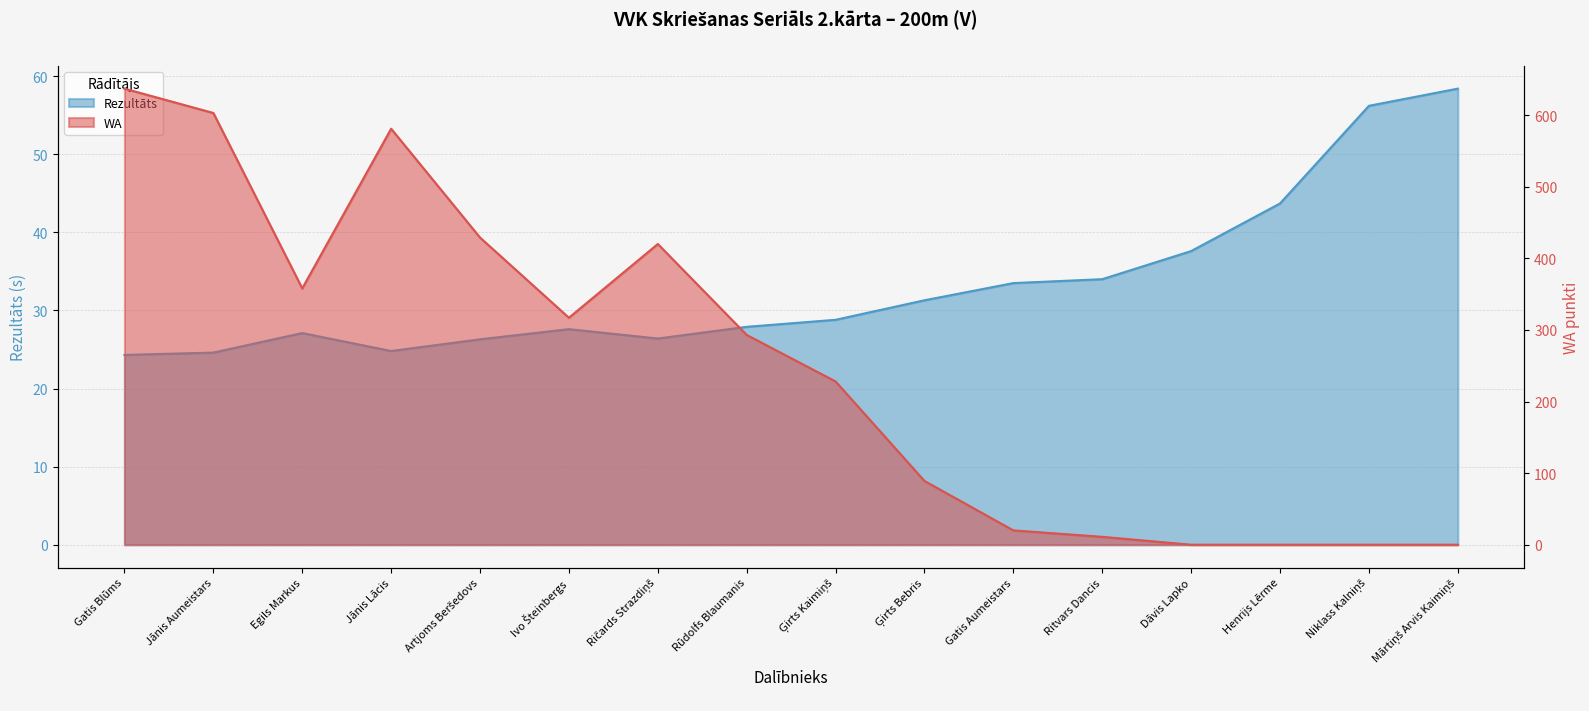

Reading left to right, transcribe all the data shown in this chart.

Rezultāts: 24.3	24.6	27.1	24.8	26.3	27.6	26.4	27.9	28.8	31.3	33.5	34.0	37.6	43.7	56.2	58.4
WA: 637.0	603.0	358.0	581.0	429.0	317.0	420.0	293.0	228.0	89.0	20.0	11.0	0.0	0.0	0.0	0.0